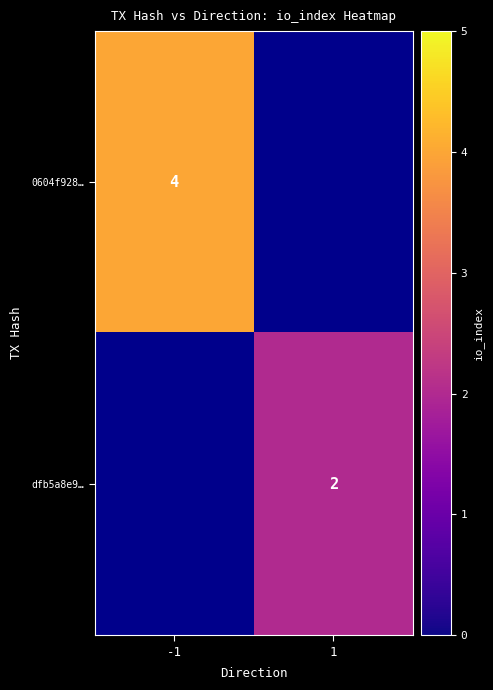

True or false: dfb5a8e9… has a value of 2 at 1.

True